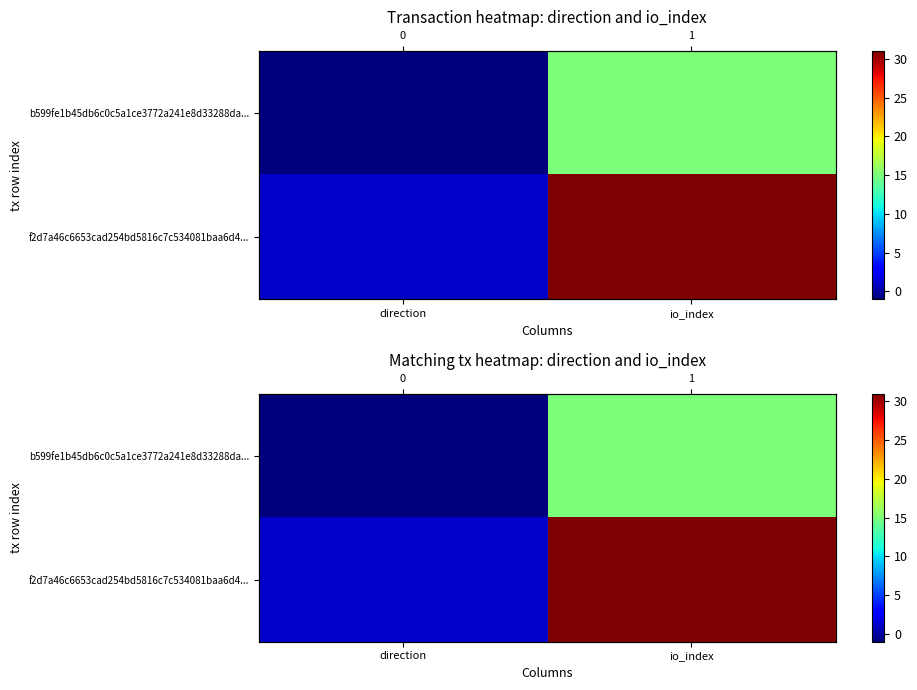

List the series in order of their peak value, highest first.

f2d7a46c6653cad254bd5816c7c534081baa6d4..., b599fe1b45db6c0c5a1ce3772a241e8d33288da...